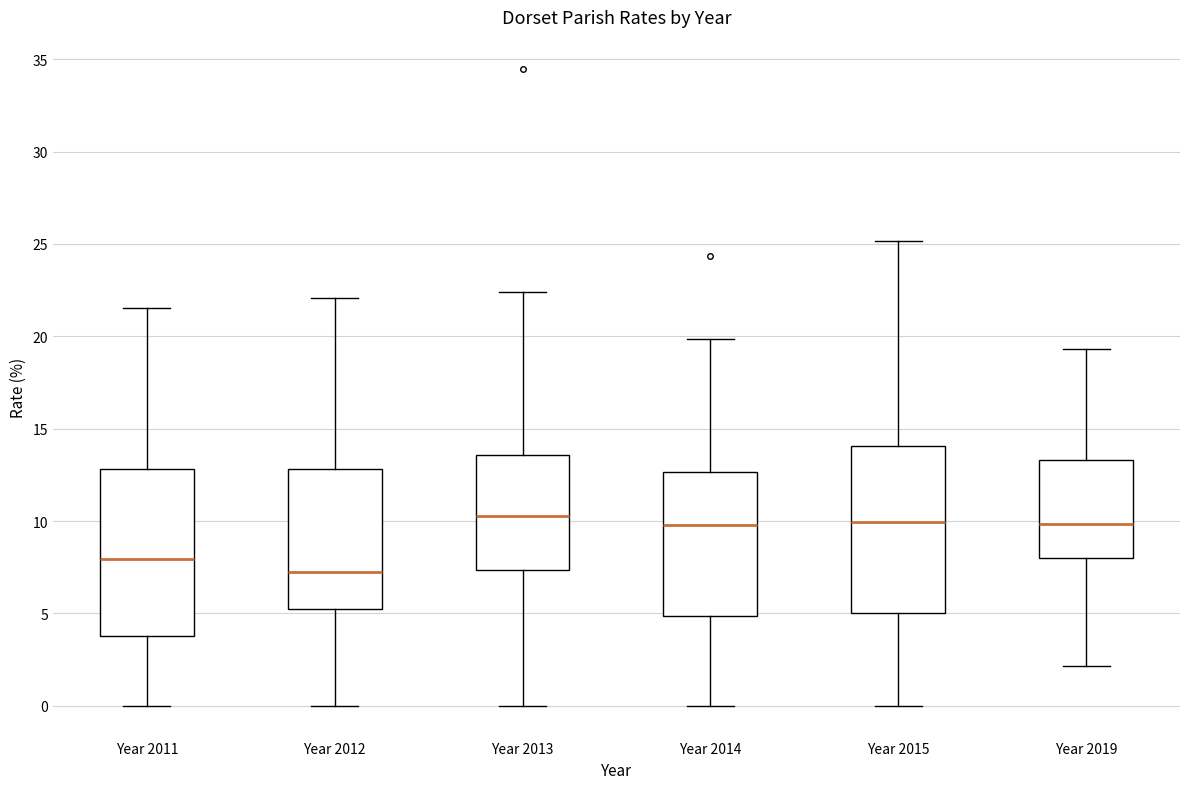

Where is the upper edge of the box for Year 2015 on the y-axis? The values are not printed on the chart, so give them approximately, as read against the axis.

14.0